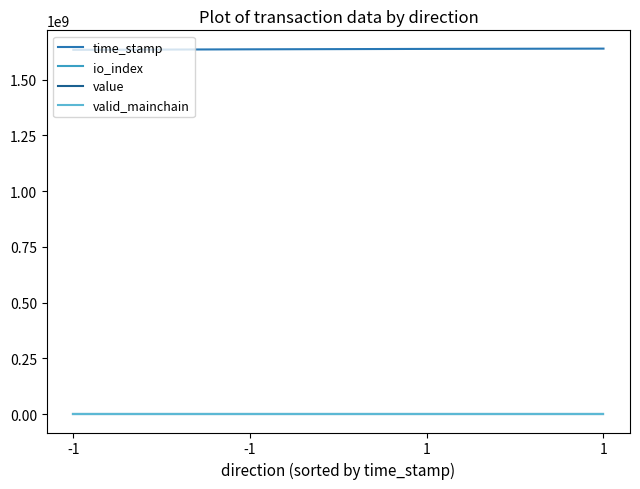

At how many categories does at least one series exceed 584397161?

4